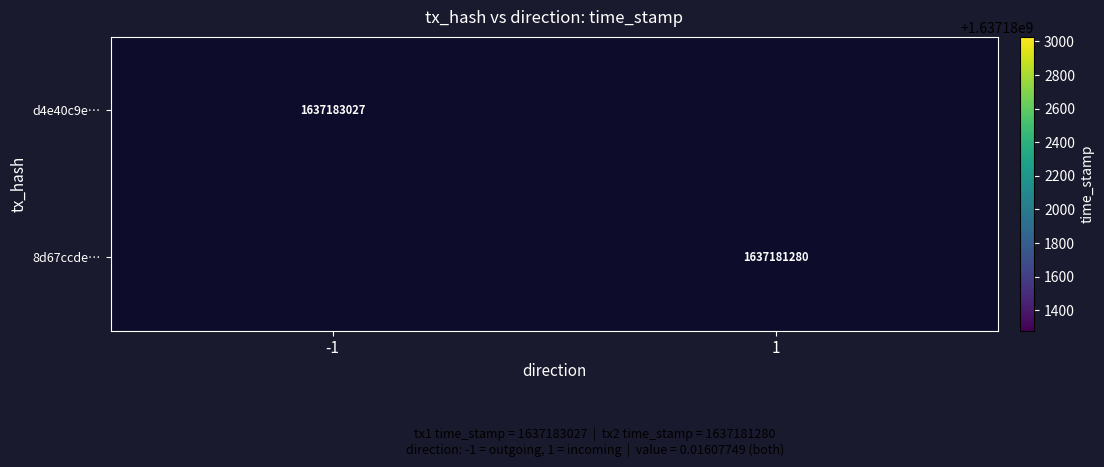

Is it true that d4e40c9e… equals 1637183027 at -1?

True